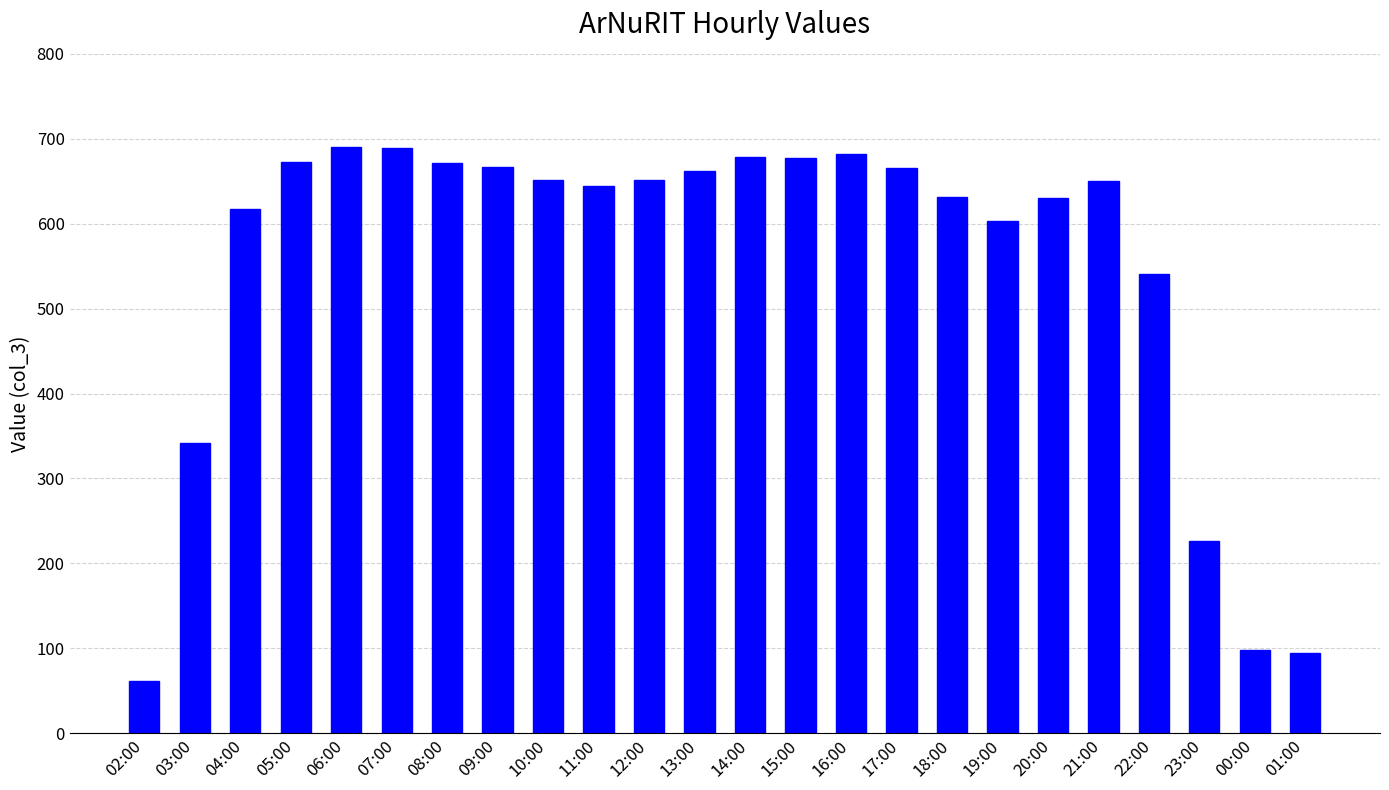

The chart shows a value of 1173 at 17:00. True or false?

False